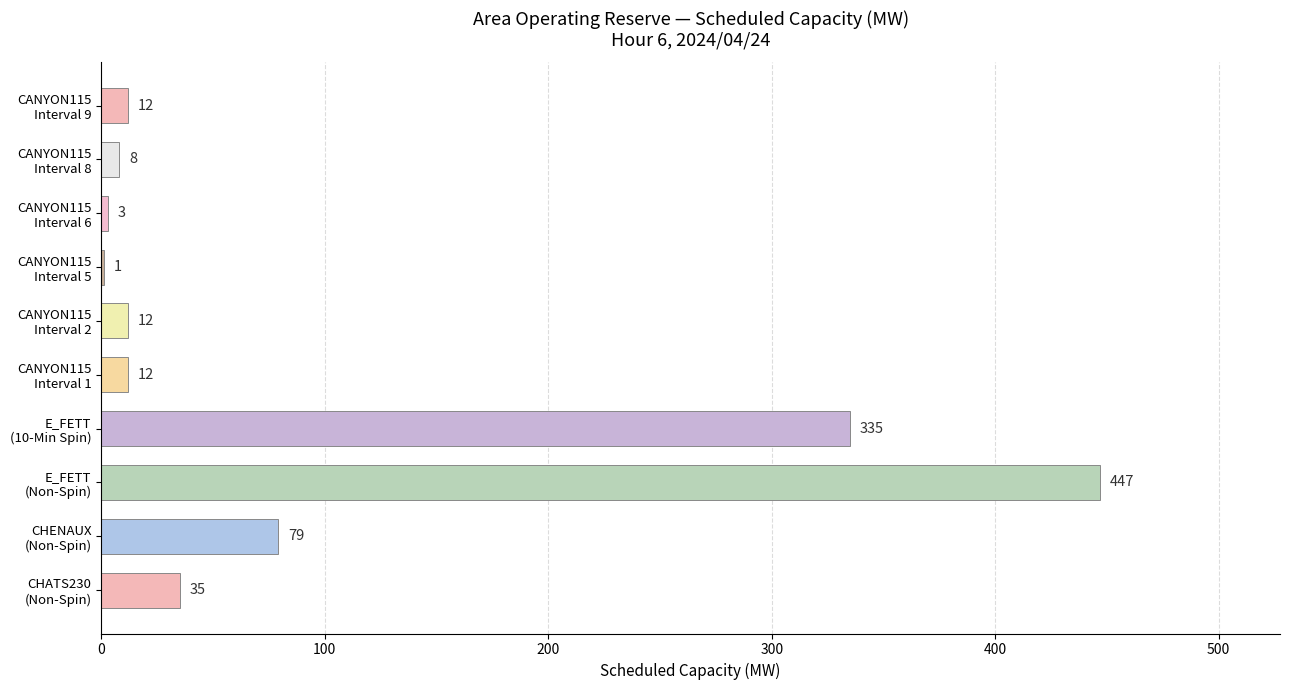

What is the sum of all values?

944